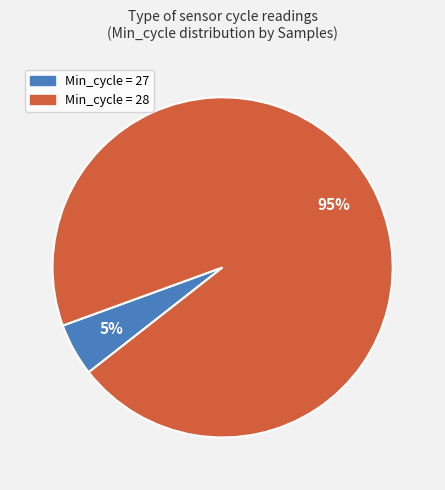

Between Min_cycle = 27 and Min_cycle = 28, which is larger?

Min_cycle = 28